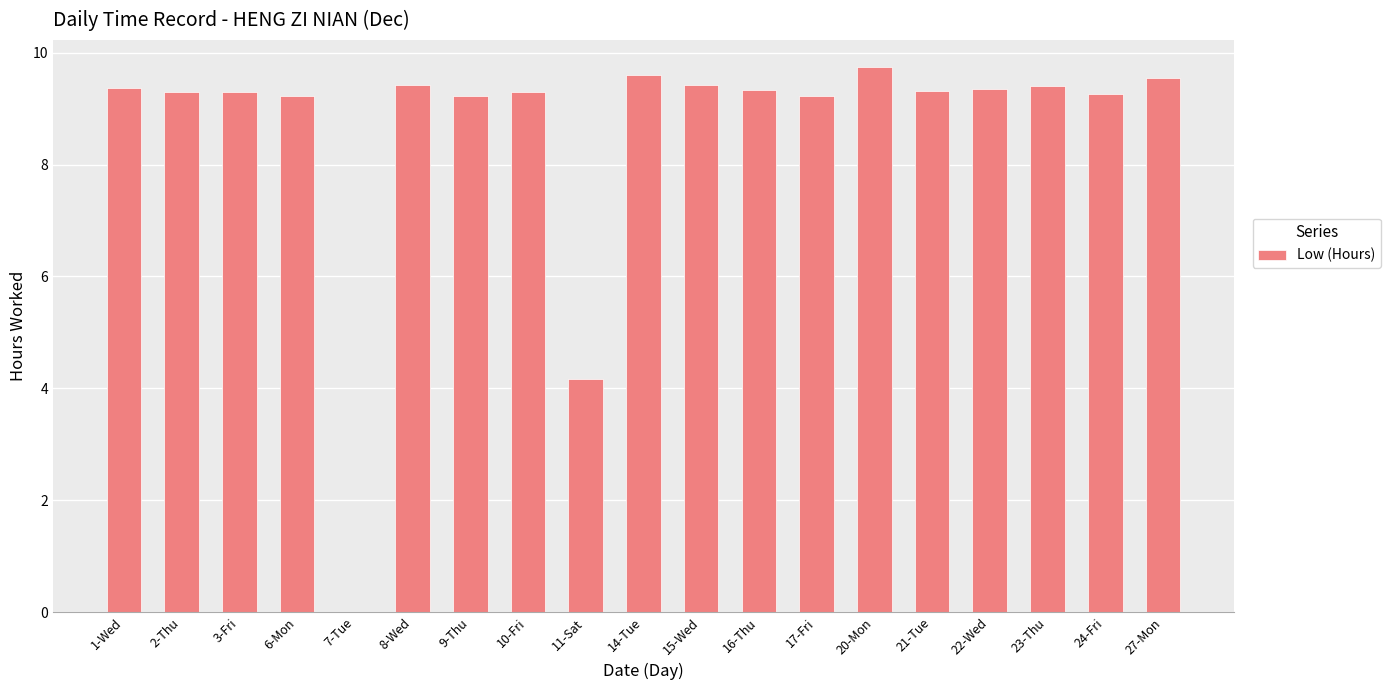

The value at 20-Mon is 9.7. True or false?

True